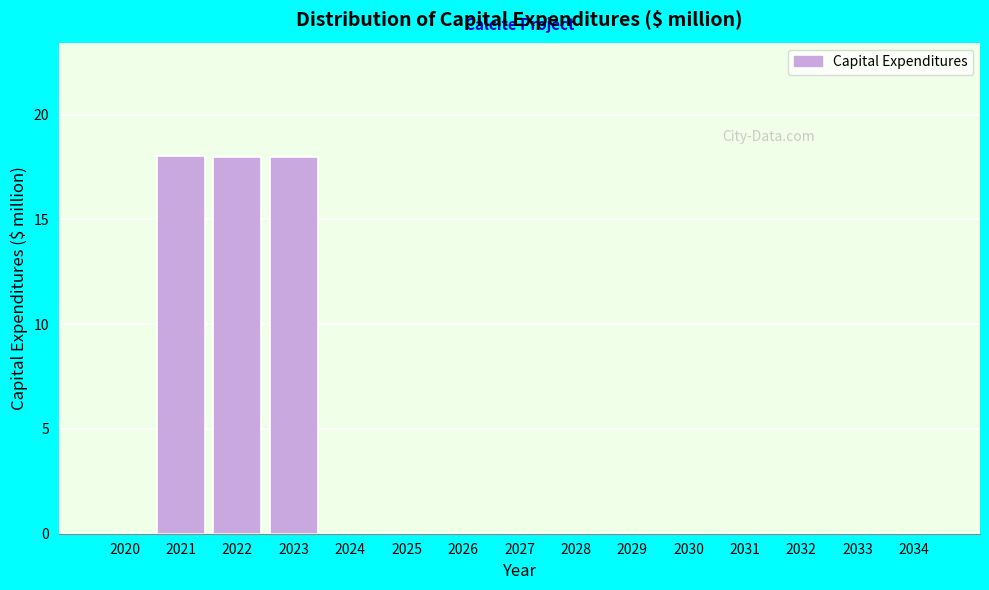

Reading left to right, what are all the values shown in this chart?

2020=0.0	2021=18.0	2022=18.0	2023=18.0	2024=0.0	2025=0.0	2026=0.0	2027=0.0	2028=0.0	2029=0.0	2030=0.0	2031=0.0	2032=0.0	2033=0.0	2034=0.0